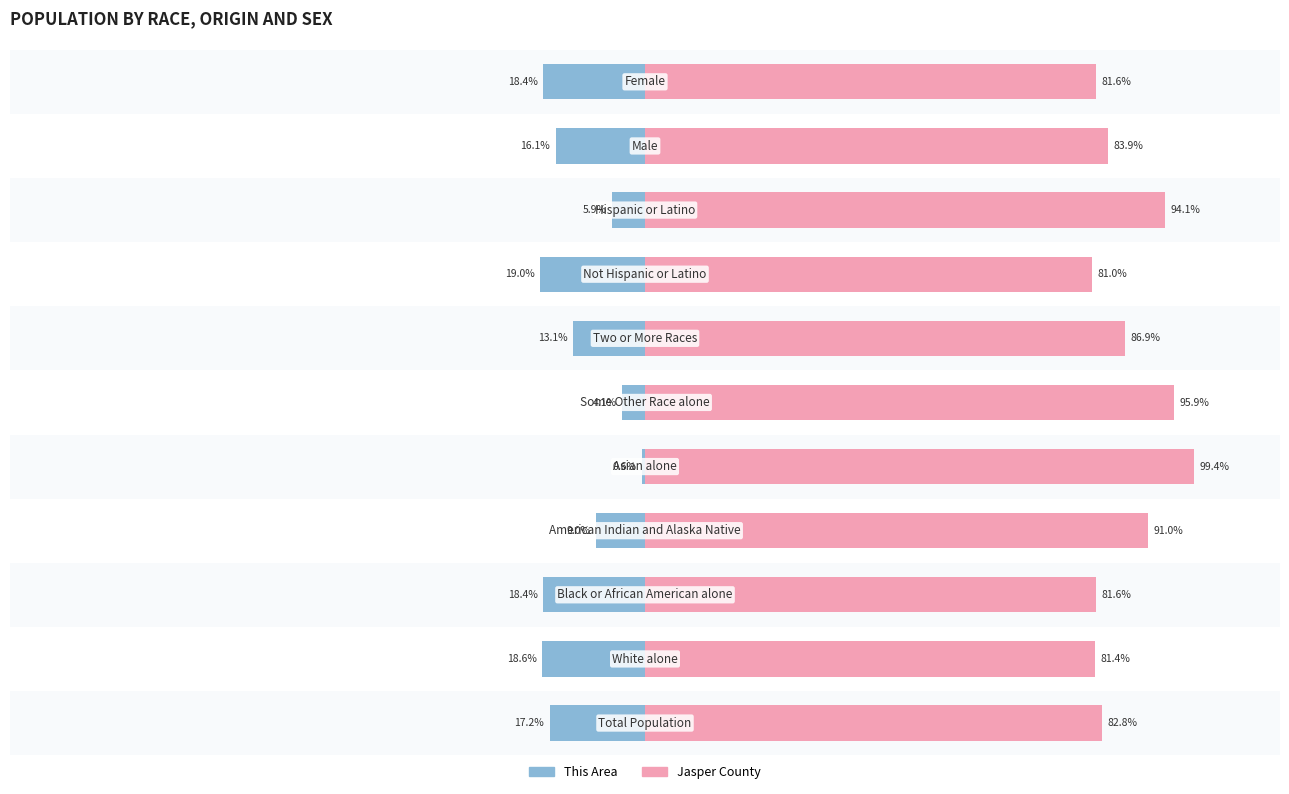

Is it true that Jasper County equals 37.5 at −50?

False